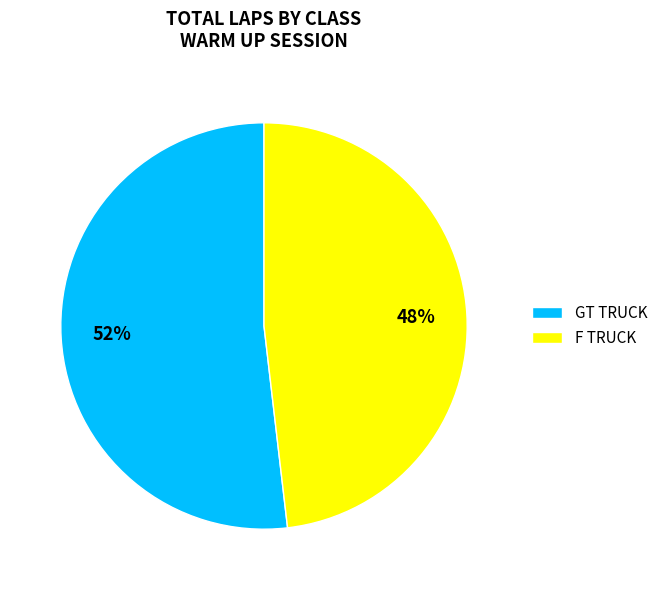

To the nearest percent, what percentage of the pie is GT TRUCK?

52%